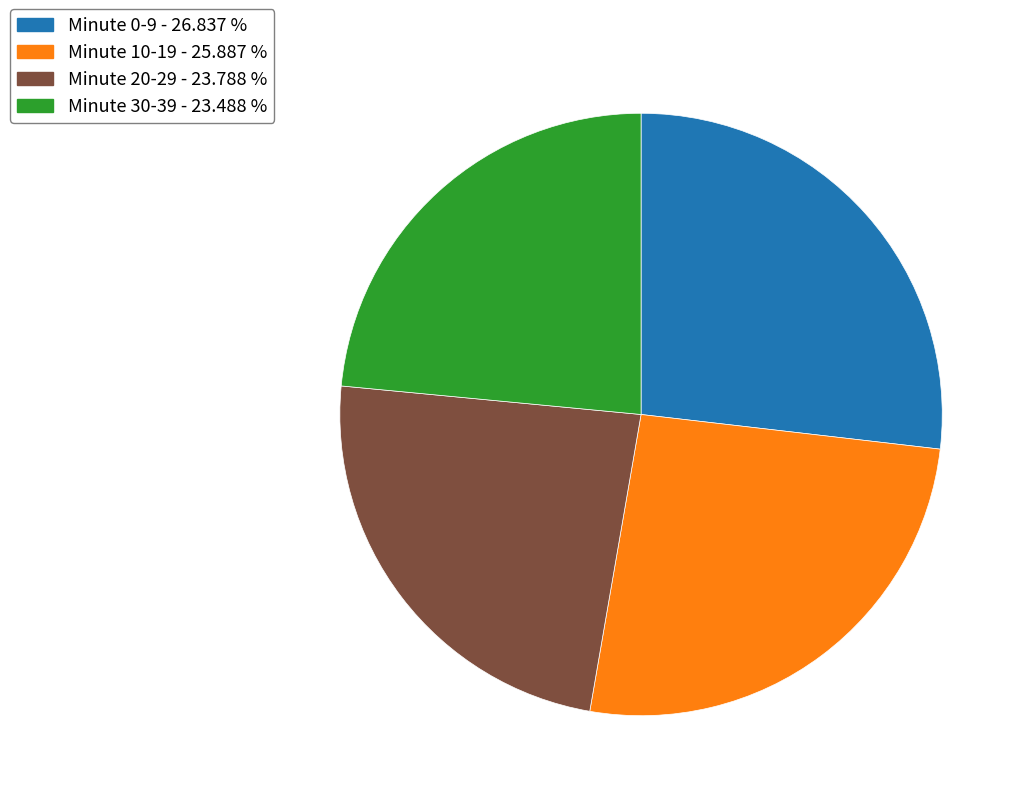

Is there a majority slice in this chart?

No